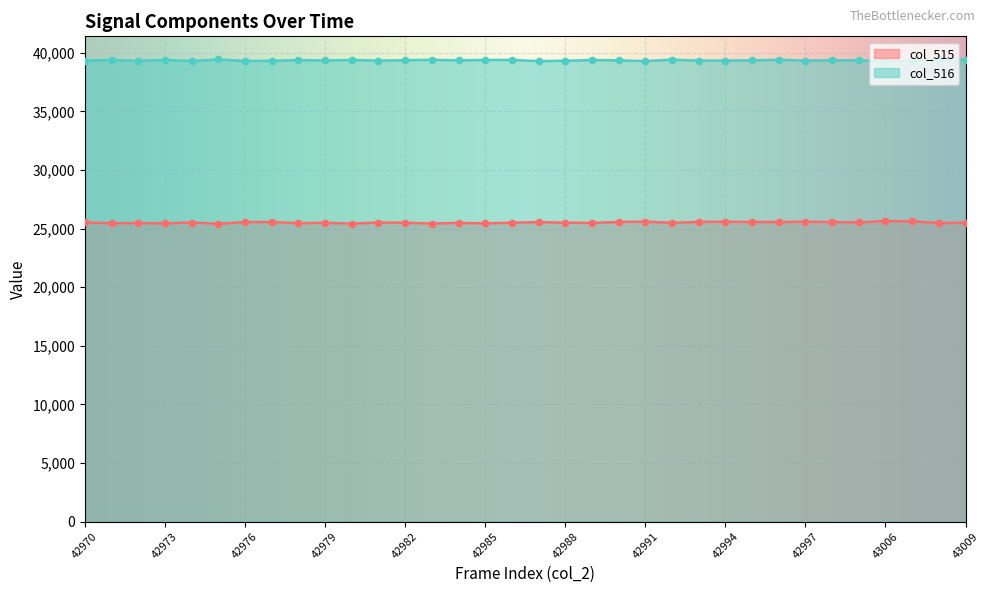

Is the value of col_515 at 42977 greater than the value of col_516 at 42982?

No